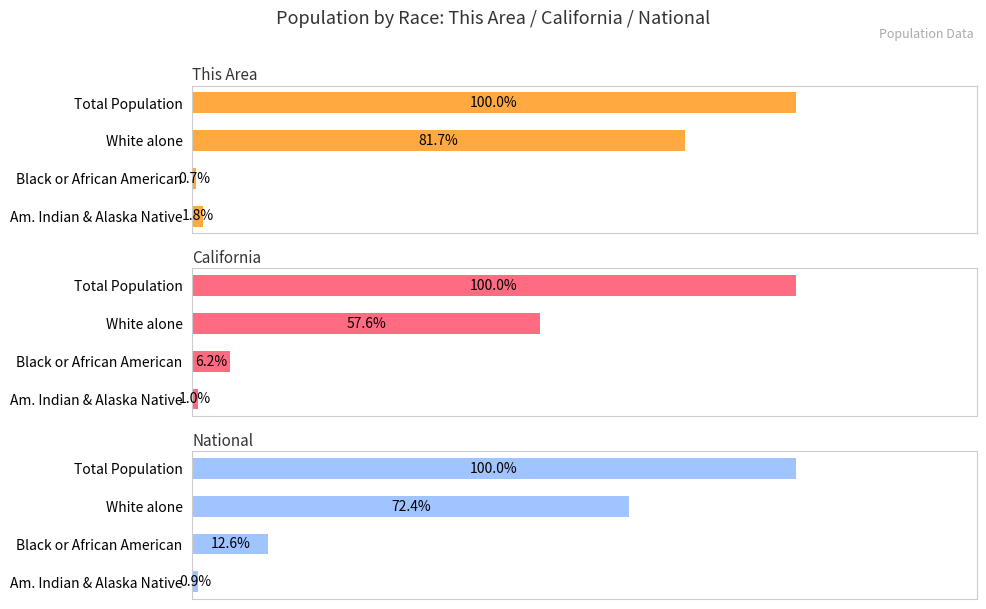

Is the value of This Area at White alone greater than the value of National at White alone?

Yes